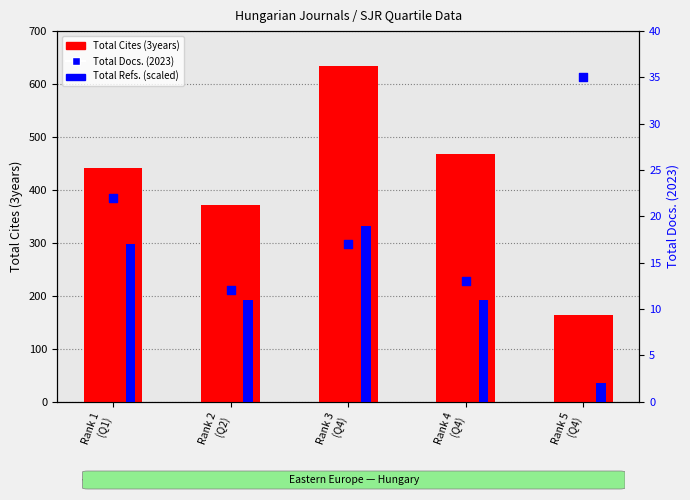

At which category is the sum across all series the highest?

Rank 3
(Q4)